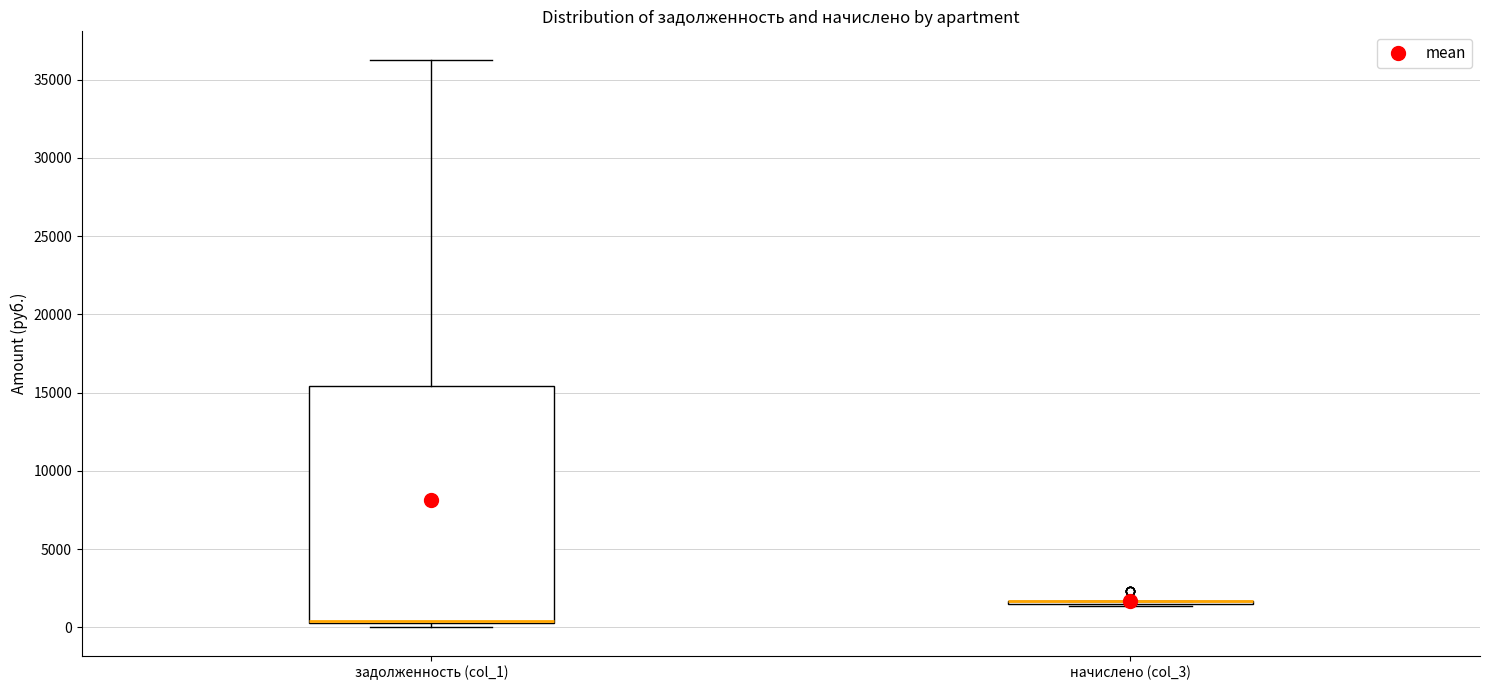

Which box is the tallest, from its lower edge to its upper edge?

задолженность (col_1)